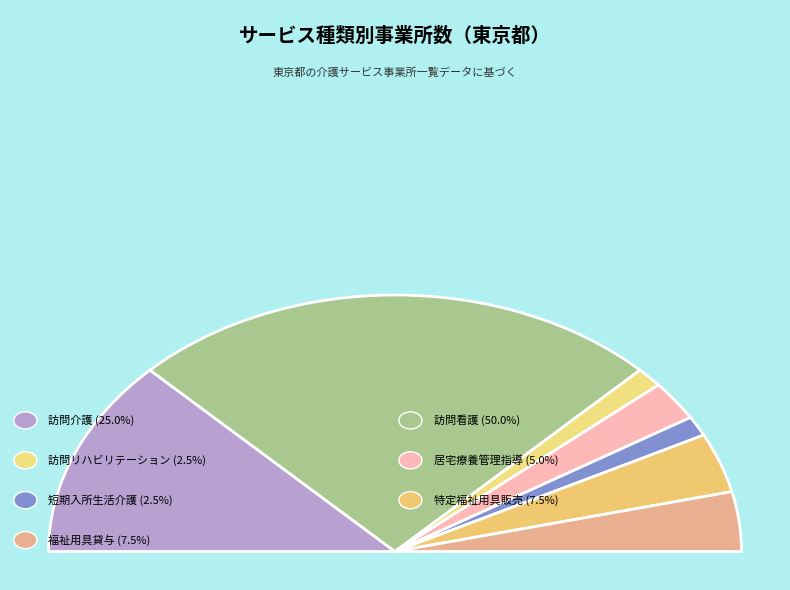

The 福祉用具貸与 slice represents 8% of the pie. True or false?

True